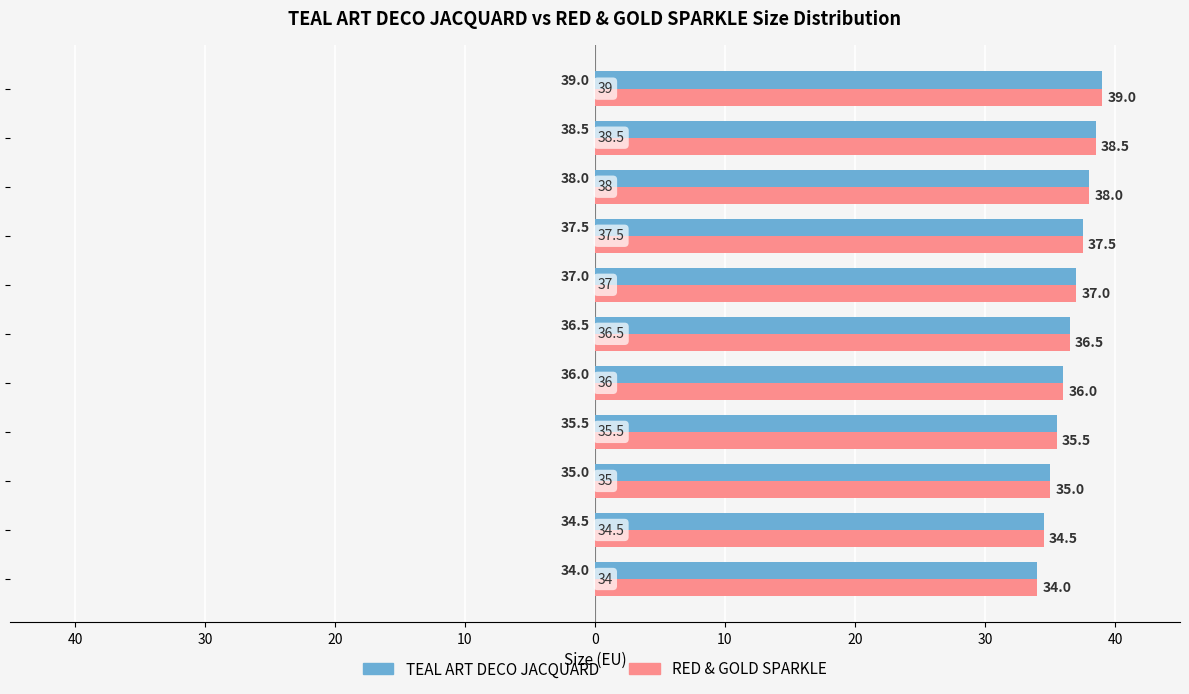

Are the bars grouped side by side (vs. stacked)?

Yes